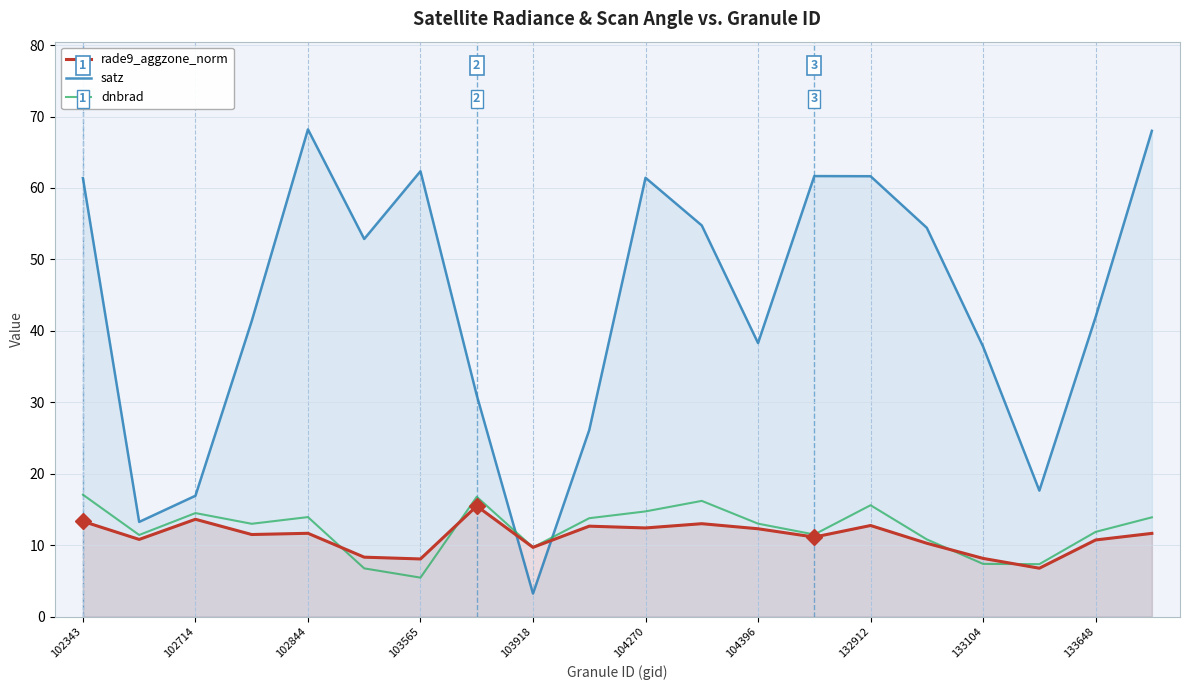

True or false: satz and rade9_aggzone_norm cross at least once.

True